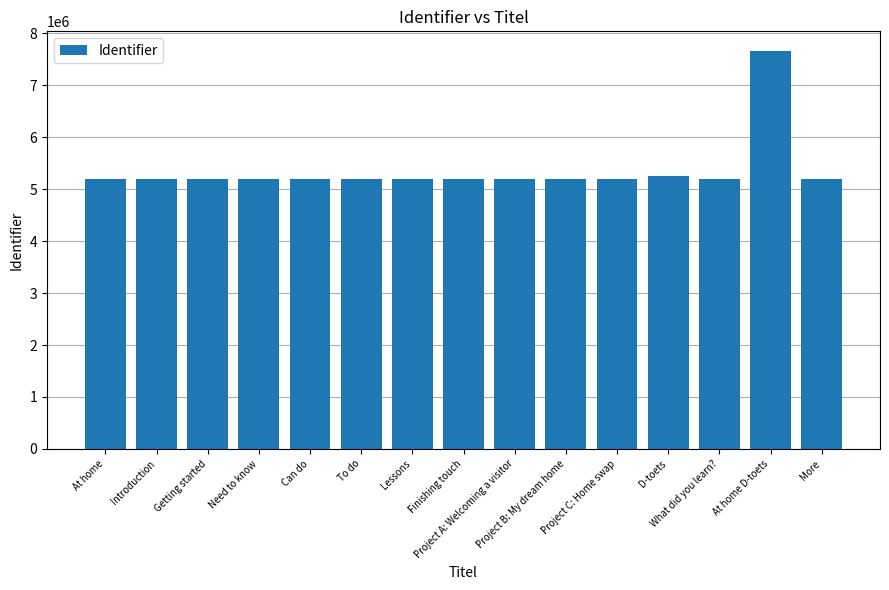

What is the approximate value at At home D-toets, to the nearest 100?

7655200